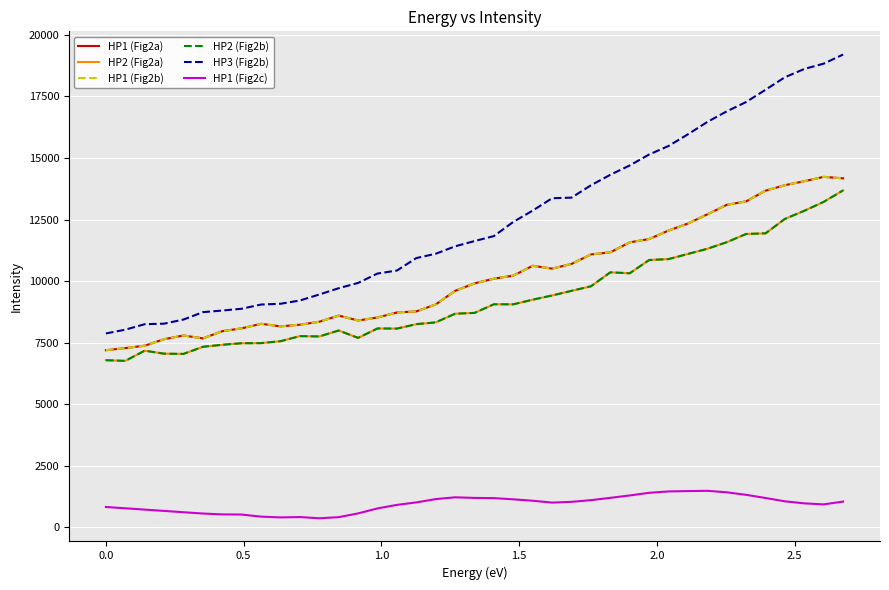

True or false: HP1 (Fig2b) has more than 0 points higher than both neighbors.

True